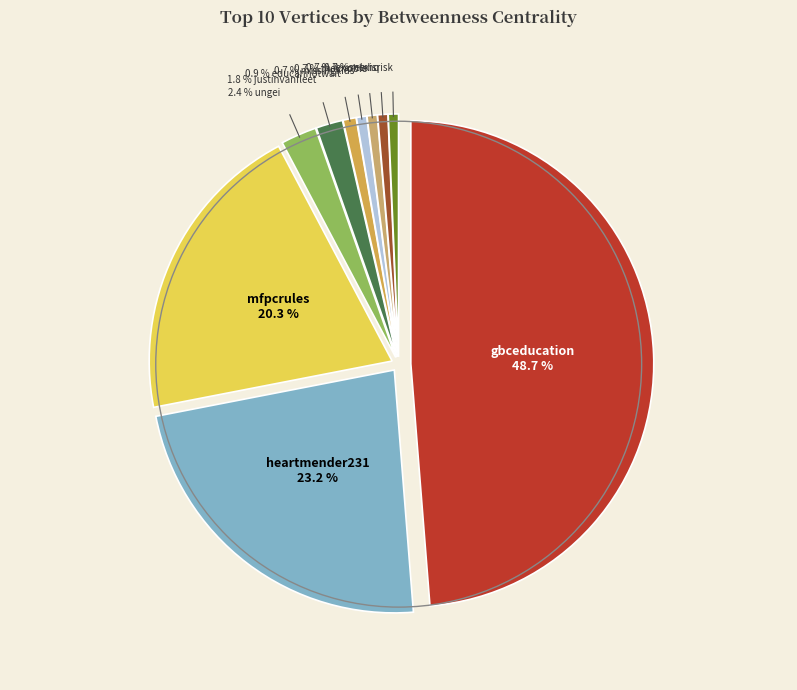

How many segments does this pie chart have?

10